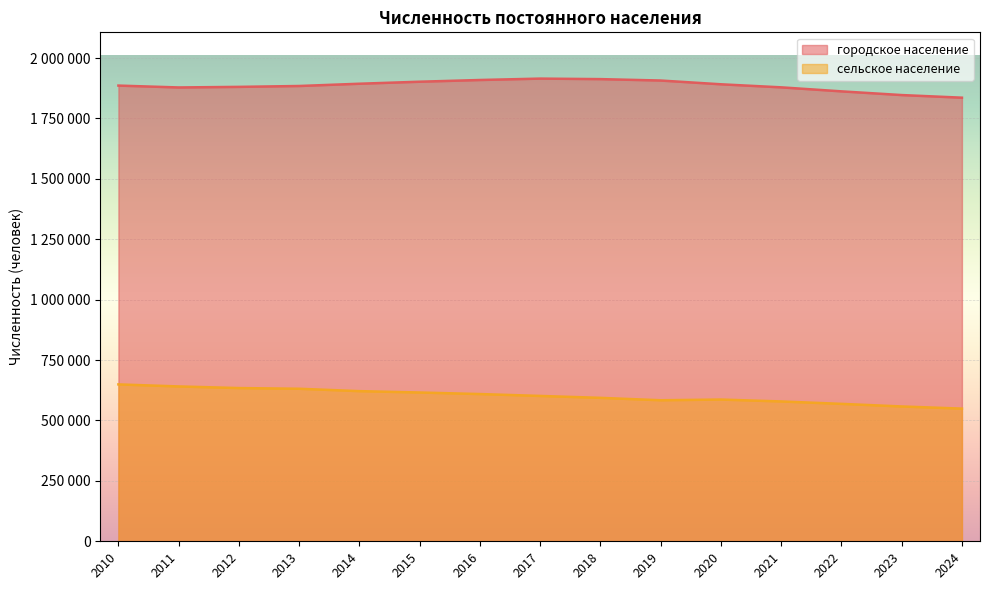

True or false: сельское население has more than 1 points higher than both neighbors.

False